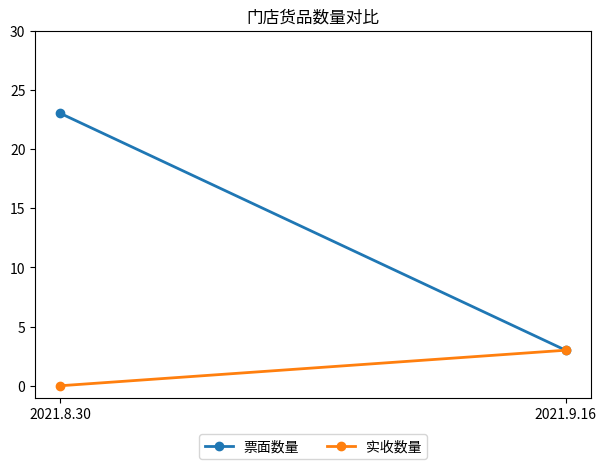

True or false: 实收数量 has a value of 3 at 2021.9.16.

True